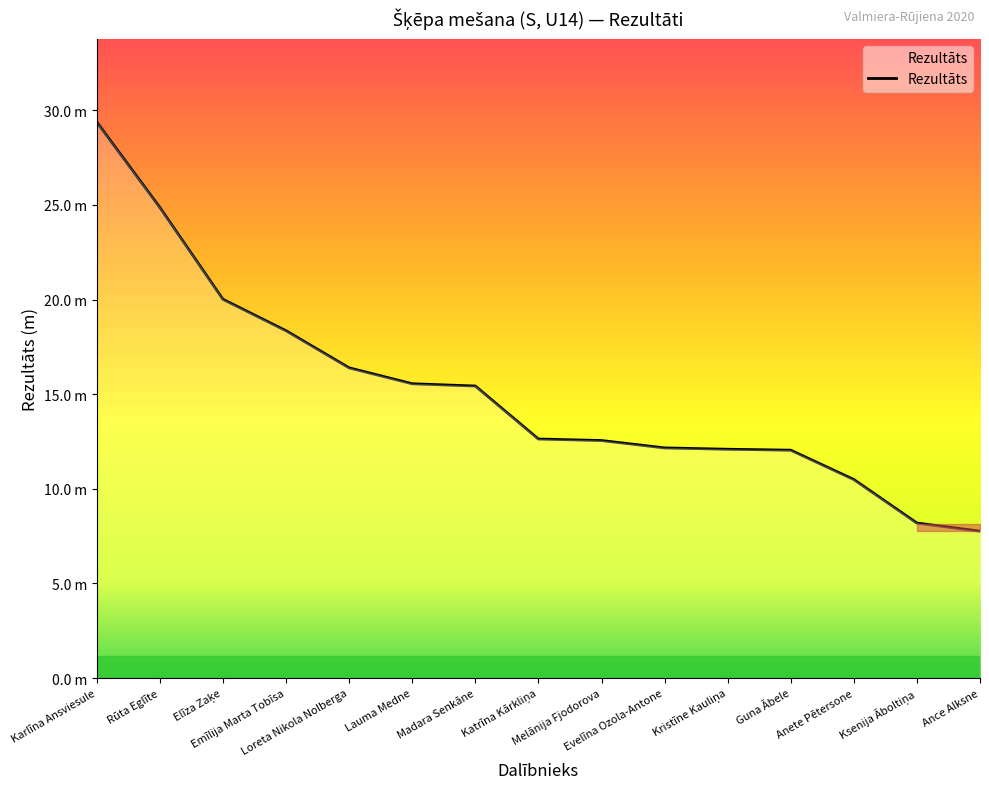

What is the label of the 6th point from the right?

Evelīna Ozola-Antone